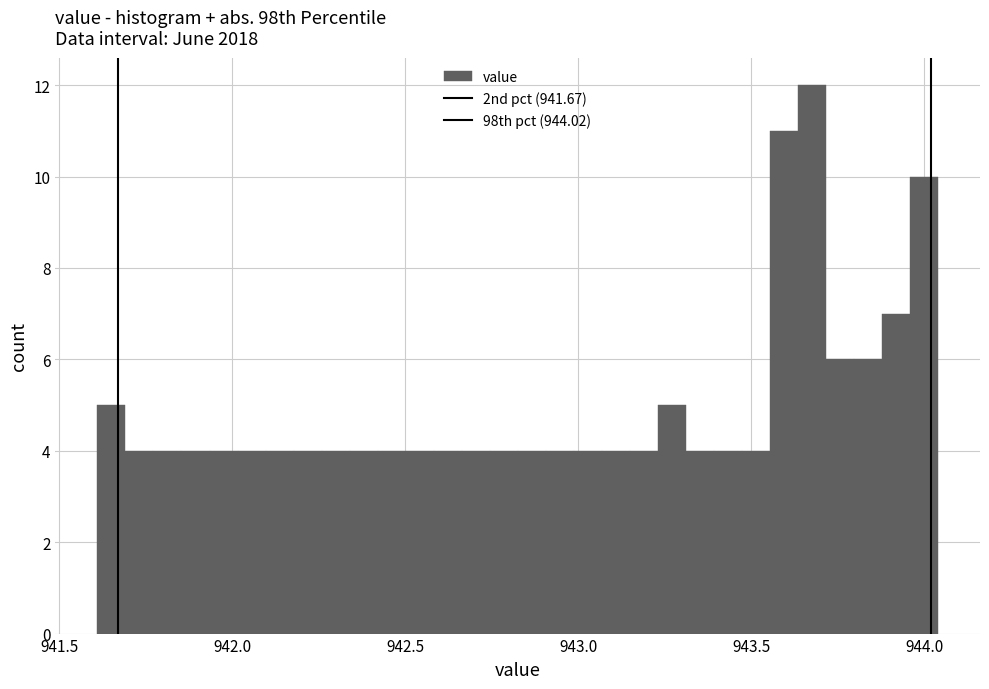

Around what value on the x-axis is the tallest bar? Give the approximate position of its centre, as read against the axis.

943.70